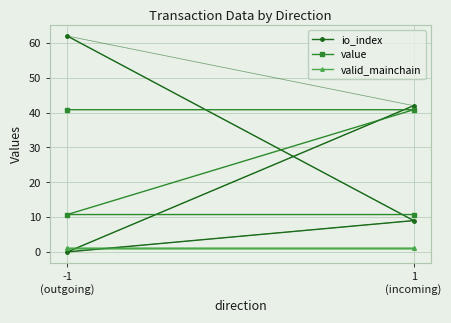

What is the difference between the maximum and minimum values in the io_index series?

62.0